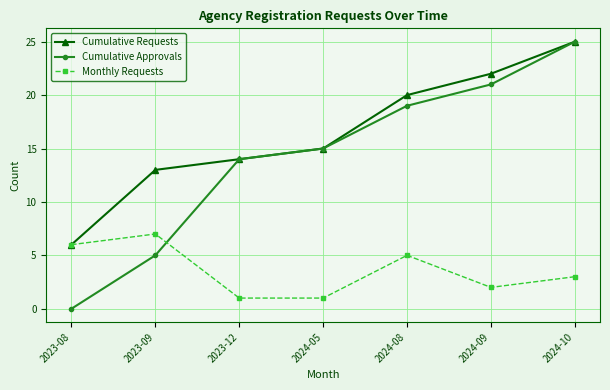

What is the value of the Monthly Requests point at the 5th from the left?

5